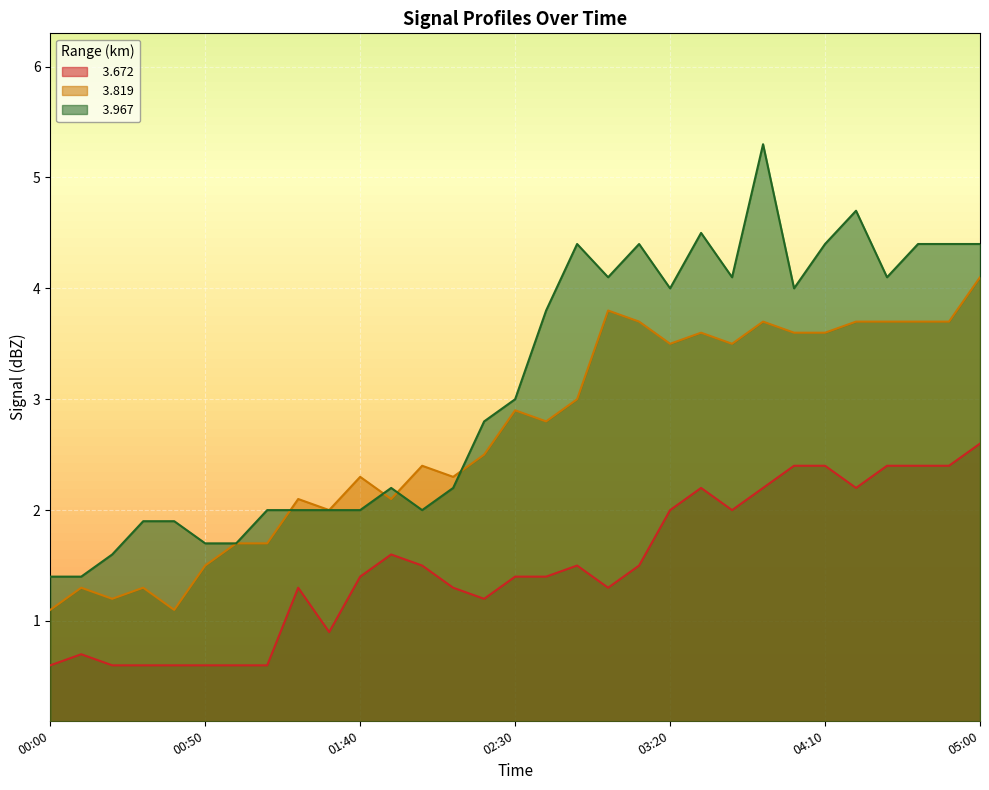

True or false:   3.672 has a value of 3.6 at 04:50.

False